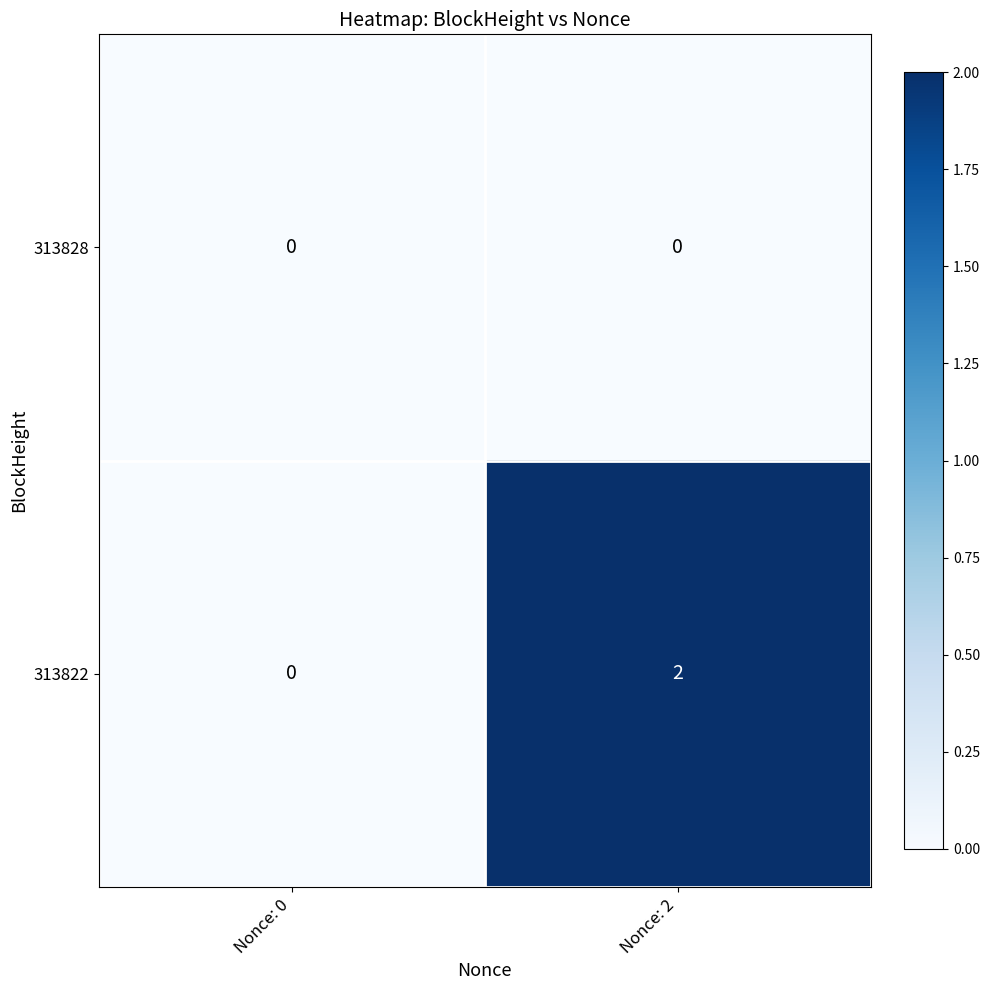

Which series has the largest range (max minus min)?

313822